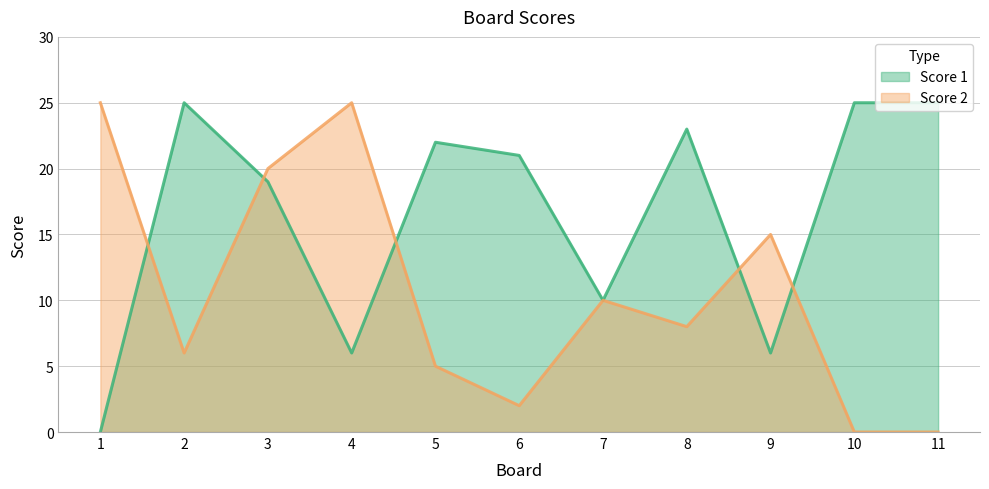

What is the total value across all series at 6?

23